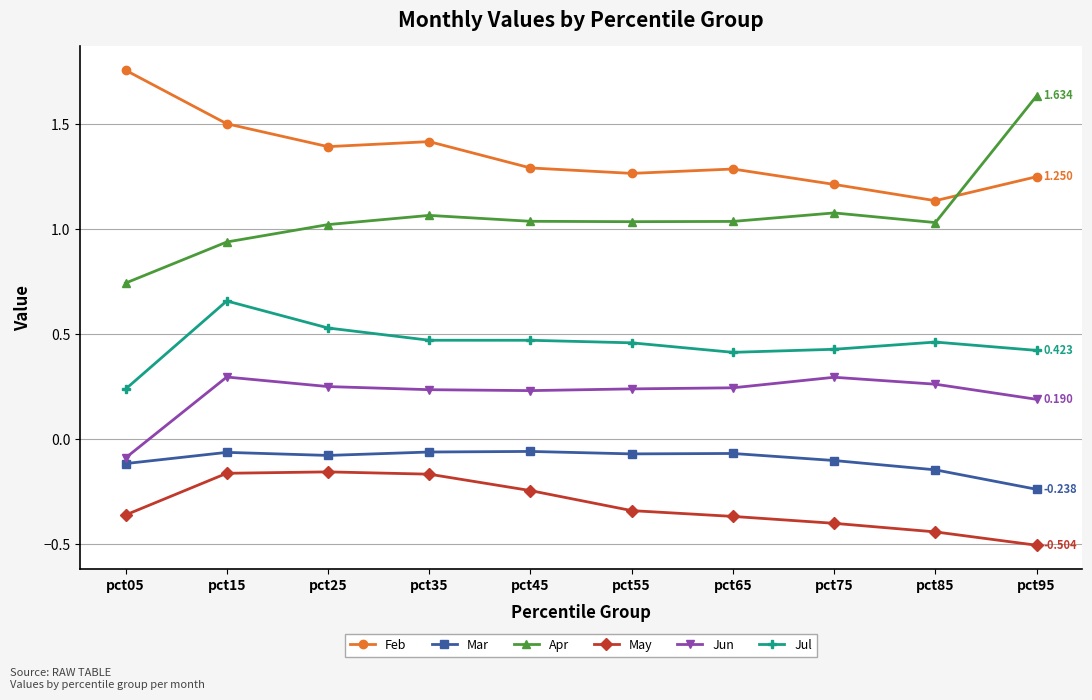

Which series has the largest total across all categories?

Feb